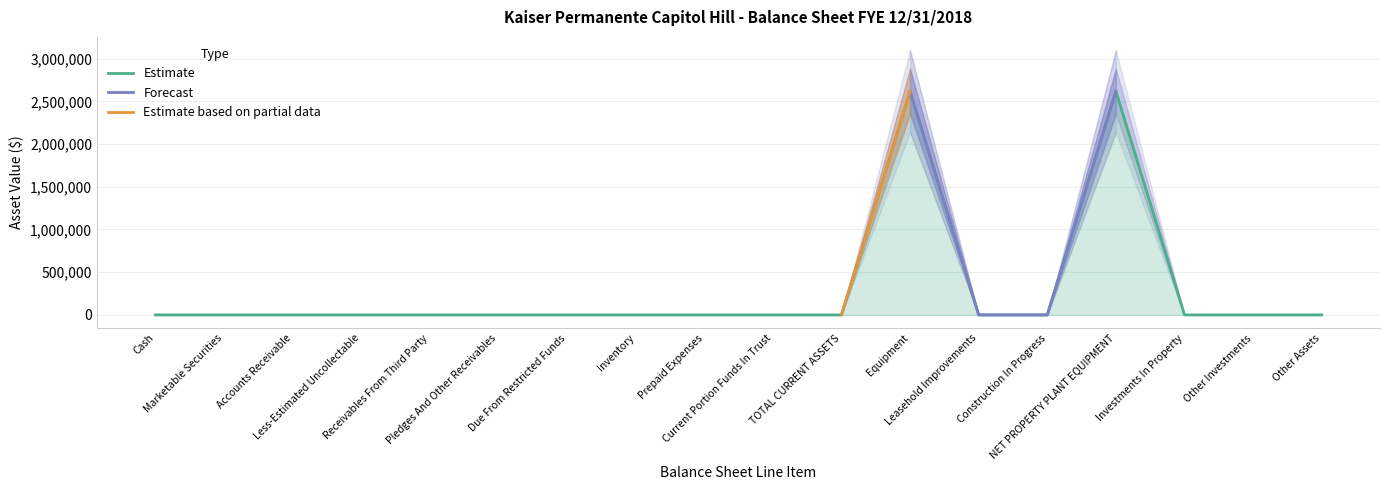

What is the difference between the maximum and minimum values?

2618716